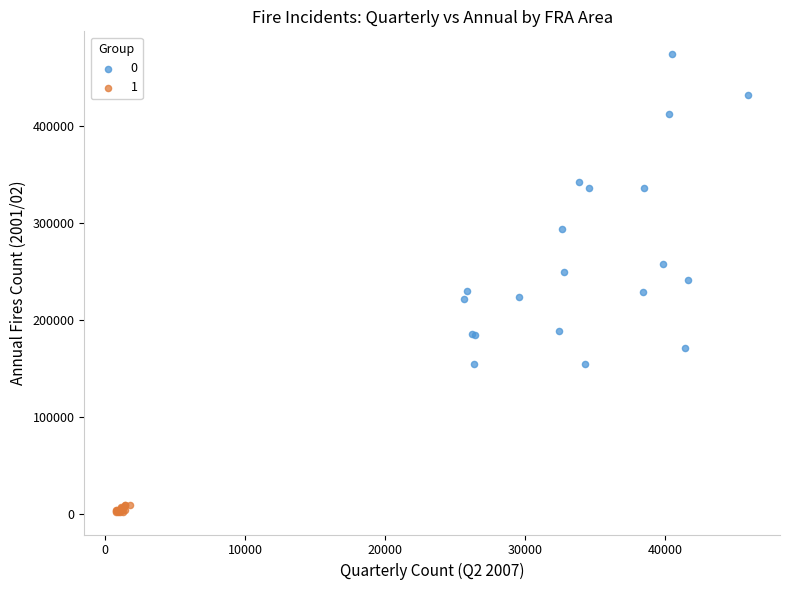

What are all the series names shown in the legend?

0, 1